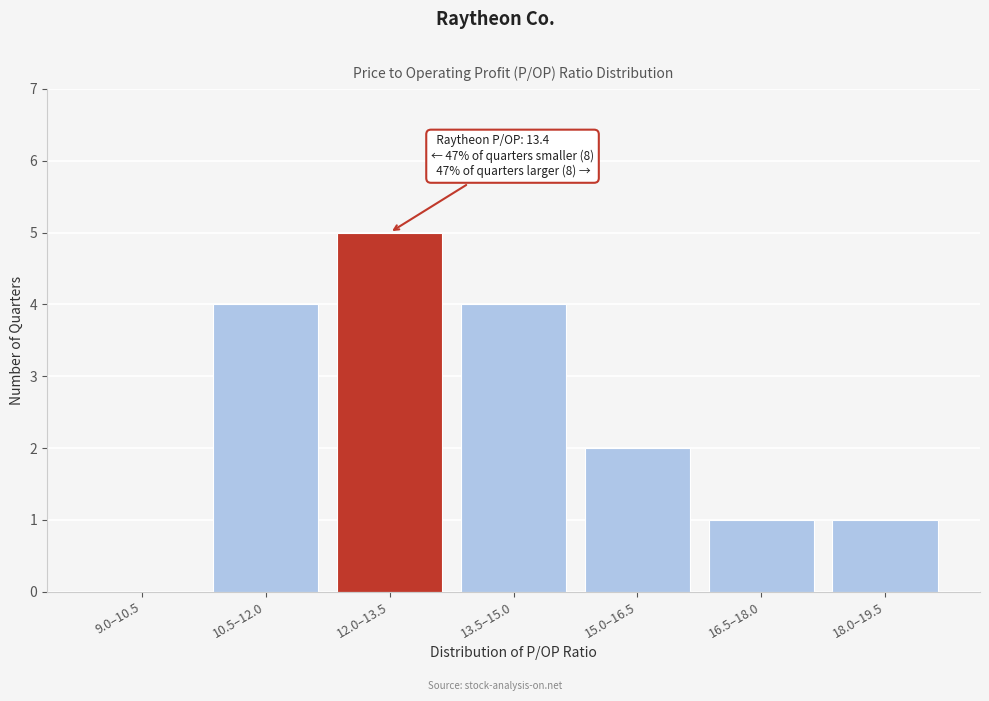

Reading left to right, extract all data points from this chart.

9.0–10.5=0	10.5–12.0=4	12.0–13.5=5	13.5–15.0=4	15.0–16.5=2	16.5–18.0=1	18.0–19.5=1